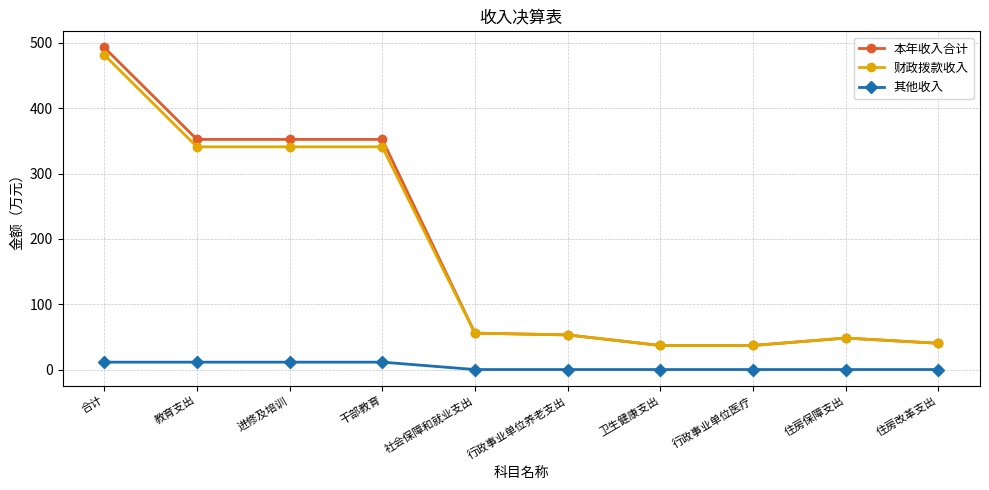

Reading left to right, list all the values displayed in this chart.

本年收入合计: 合计=493.0	教育支出=352.2	进修及培训=352.2	干部教育=352.2	社会保障和就业支出=55.7	行政事业单位养老支出=53.0	卫生健康支出=36.9	行政事业单位医疗=36.9	住房保障支出=48.2	住房改革支出=40.2
财政拨款收入: 合计=481.7	教育支出=340.9	进修及培训=340.9	干部教育=340.9	社会保障和就业支出=55.7	行政事业单位养老支出=53.0	卫生健康支出=36.9	行政事业单位医疗=36.9	住房保障支出=48.2	住房改革支出=40.2
其他收入: 合计=11.3	教育支出=11.3	进修及培训=11.3	干部教育=11.3	社会保障和就业支出=0.0	行政事业单位养老支出=0.0	卫生健康支出=0.0	行政事业单位医疗=0.0	住房保障支出=0.0	住房改革支出=0.0